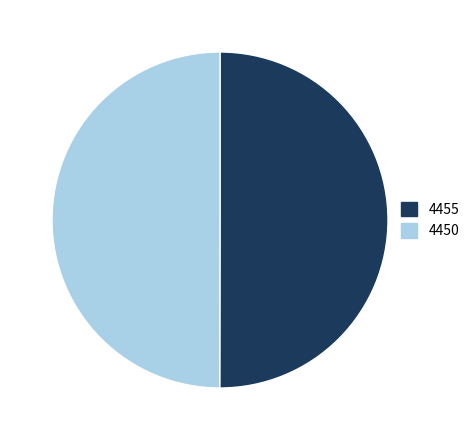

Is it true that 4450 is 50% of the pie?

True